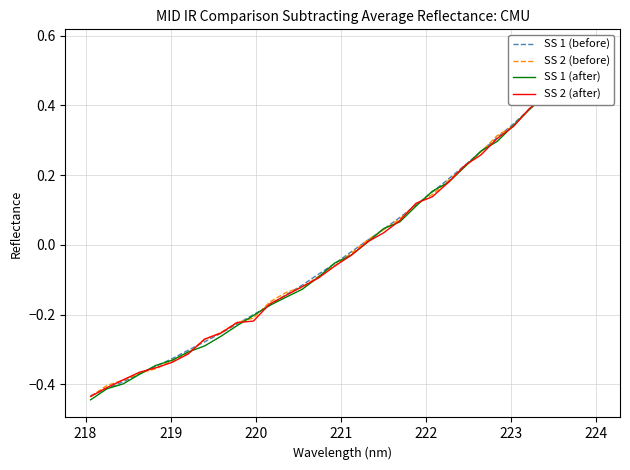

What is the label of the 4th point from the left?

220